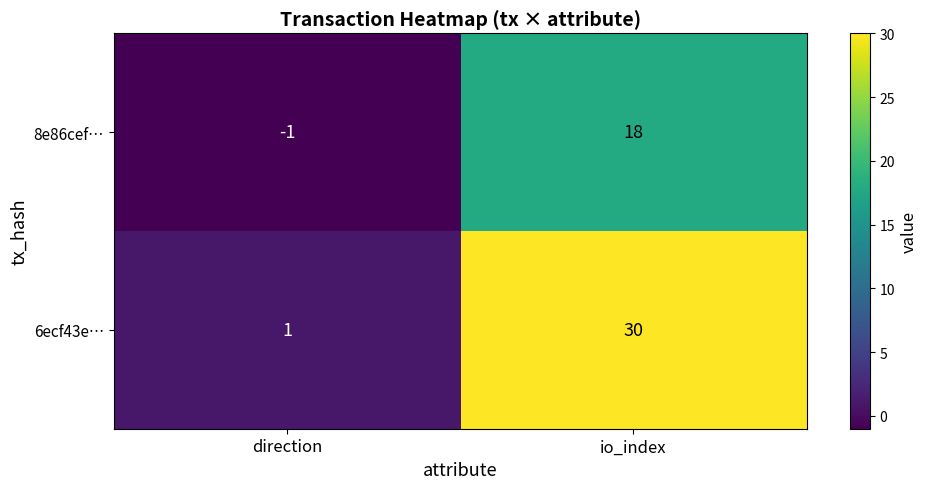

How many values in the 8e86cef… series are below 18?

1